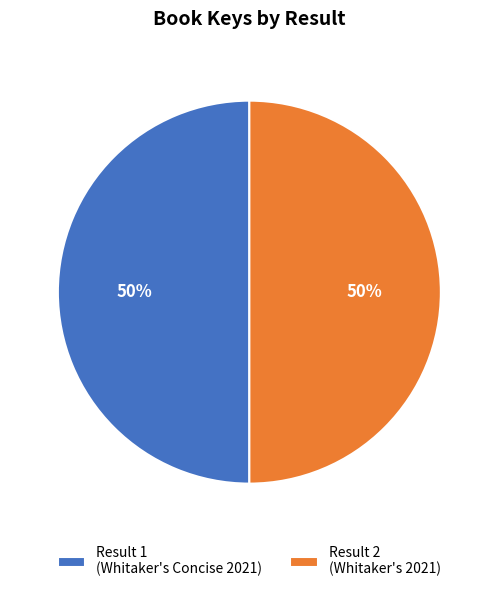

To the nearest percent, what percentage of the pie is Result 2 (Whitaker's 2021)?

50%